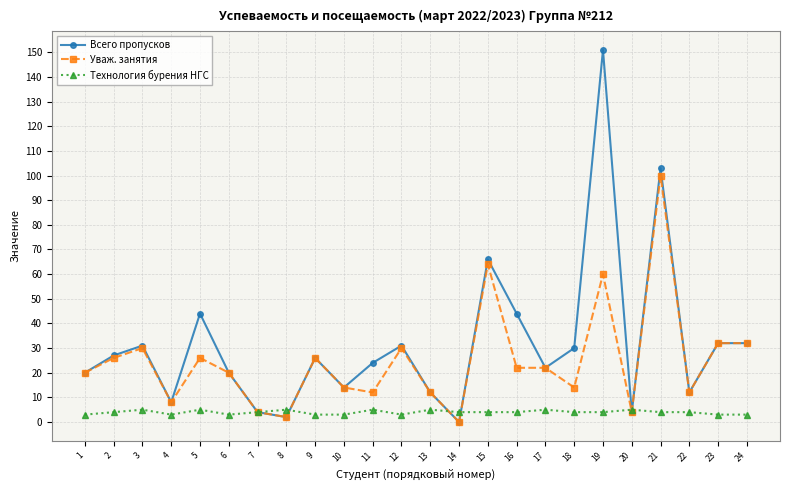

Which series has the largest range (max minus min)?

Всего пропусков